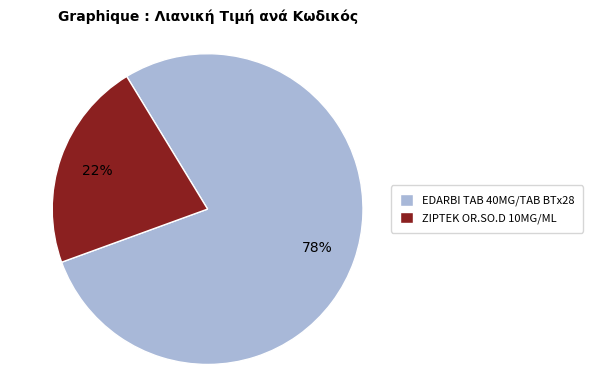

Count the number of slices in the pie.

2